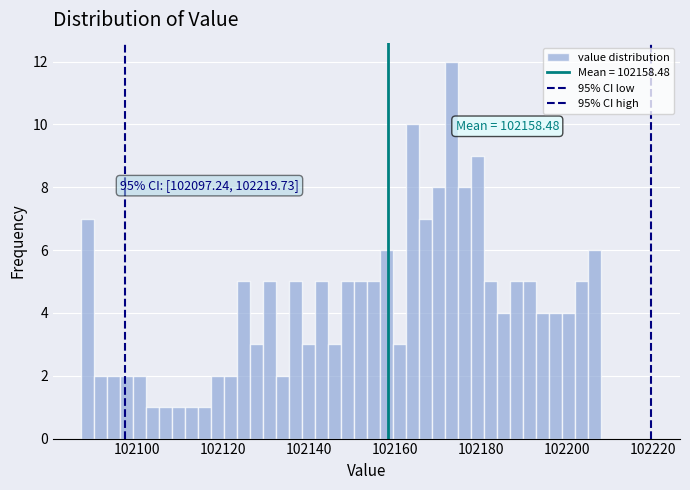

Read against the x-axis, roughly where is the centre of the tallest bar?

102174